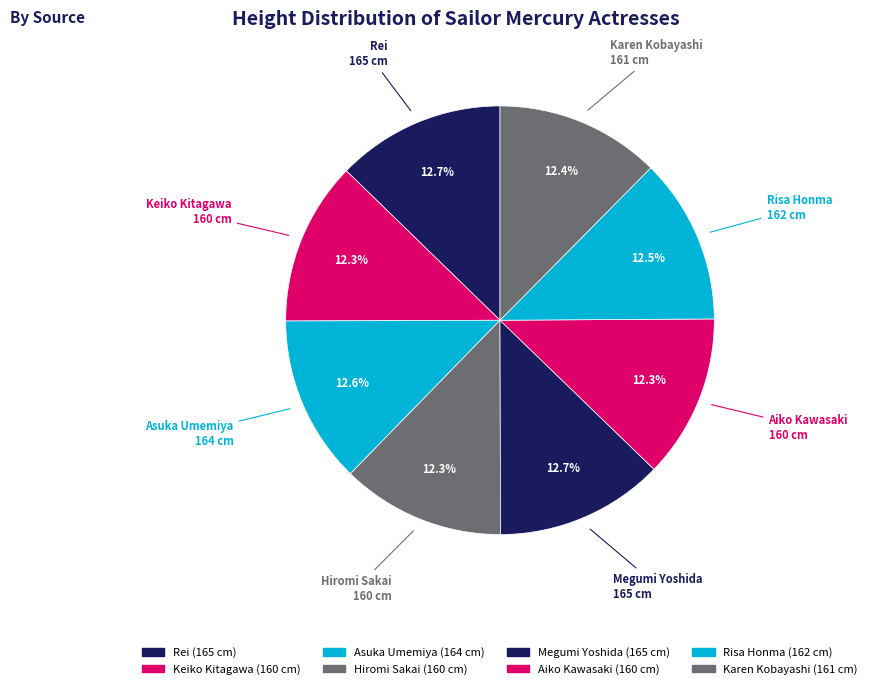

Count the number of slices in the pie.

8